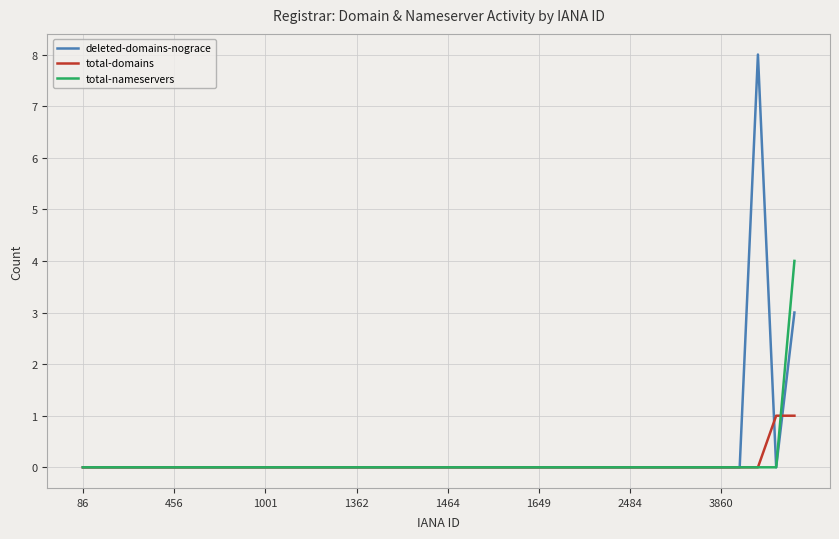

Is this an area chart (filled region under the line)?

No